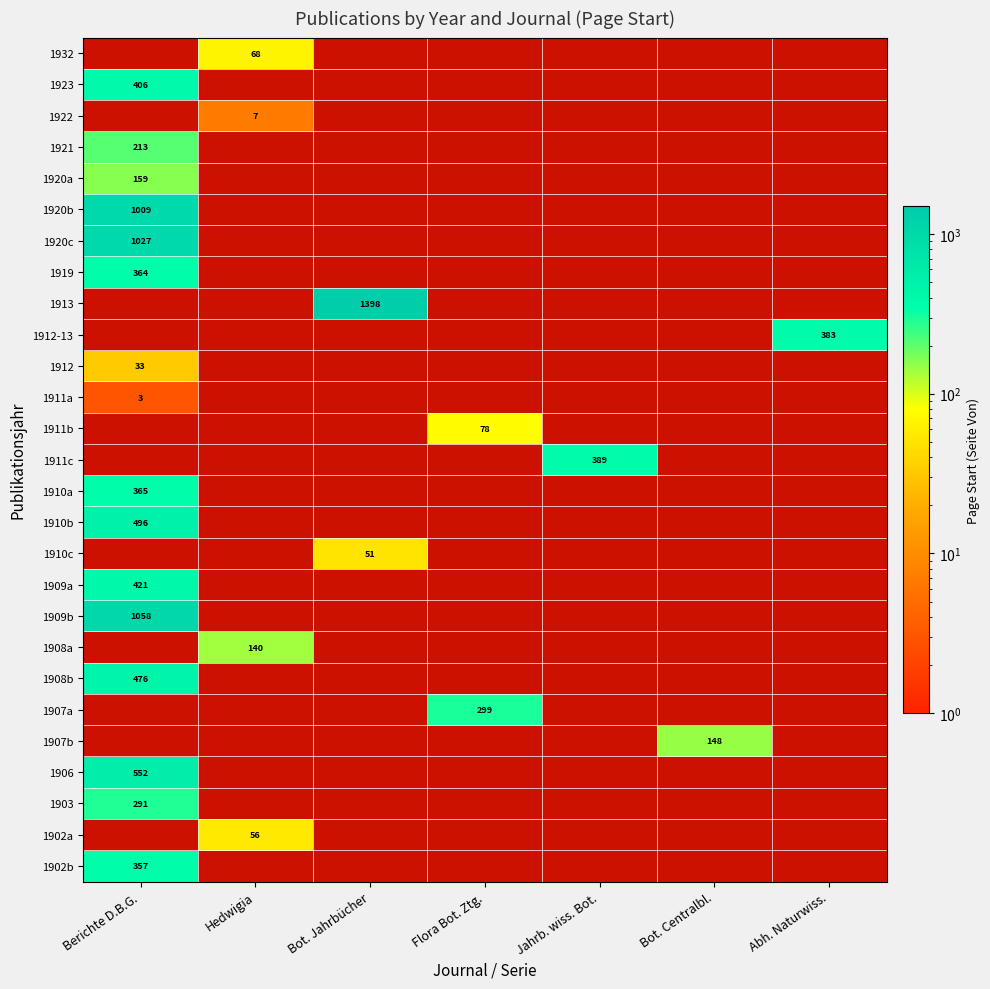

Is it true that 1909a equals 243 at Berichte D.B.G.?

False